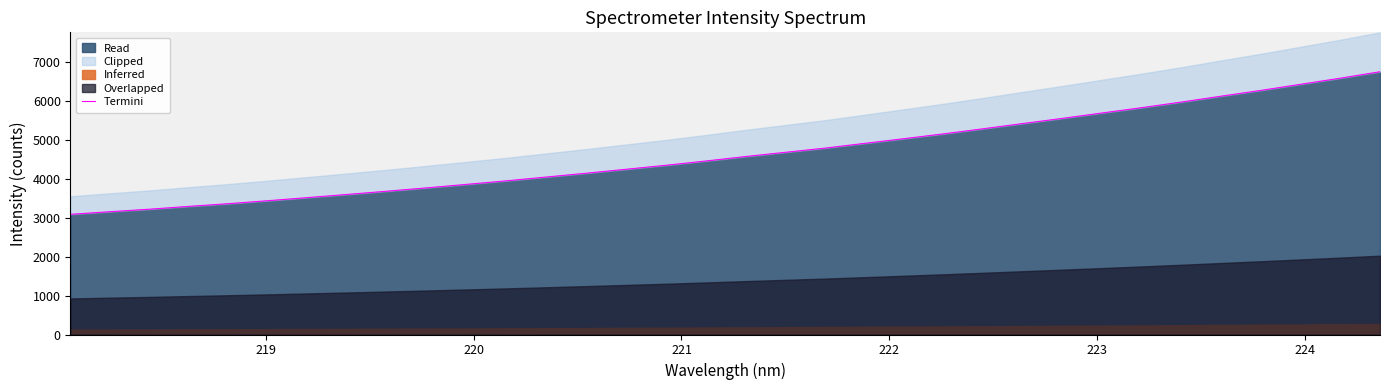

True or false: the data has more than 0 interior local peaks.

False